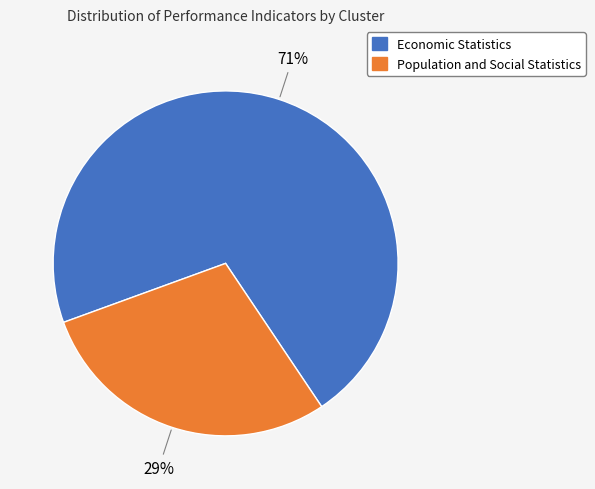

Which category has the smallest portion of the pie?

Population and Social Statistics